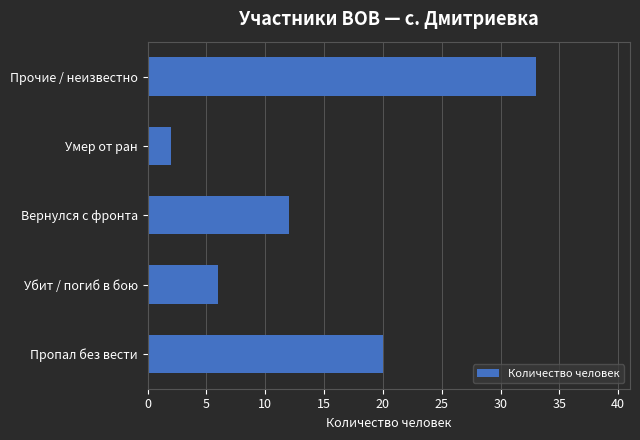

What is the maximum value shown in the chart?

33